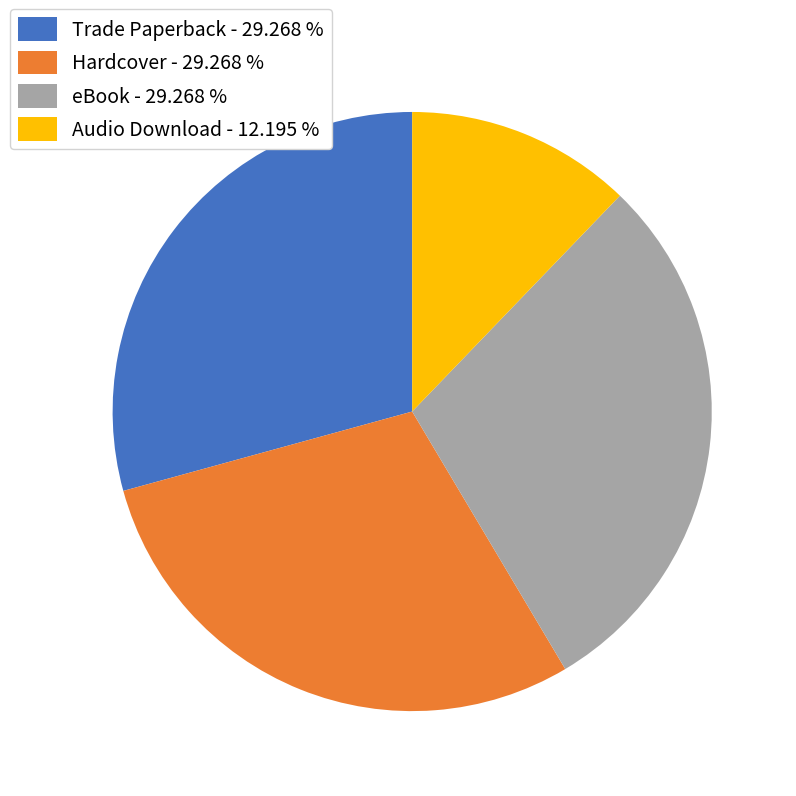

True or false: Audio Download accounts for 1% of the total.

False